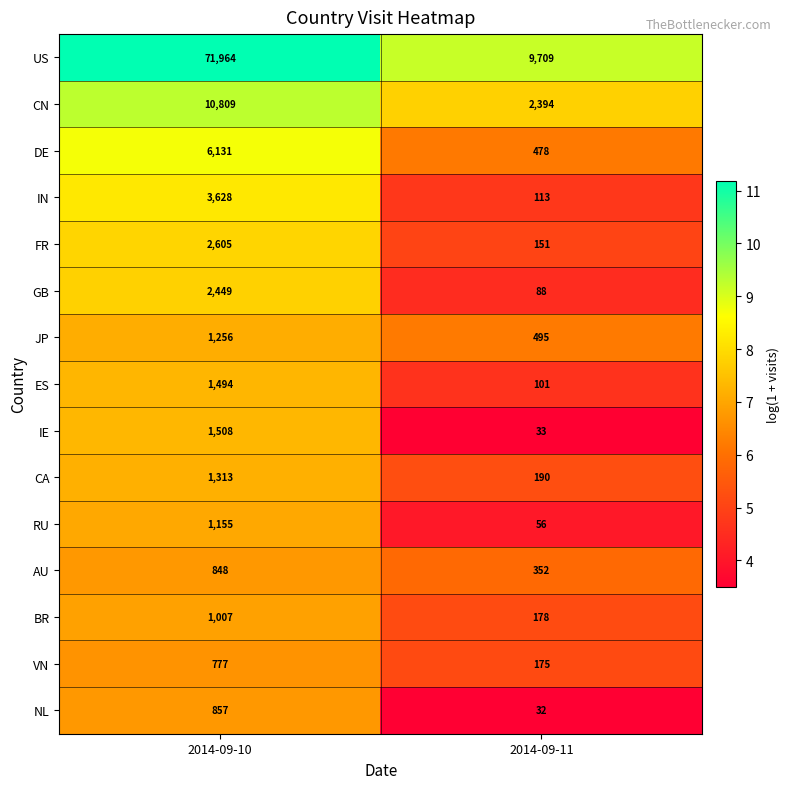

What is the sum of the JP values at 2014-09-11 and 2014-09-10?

1751